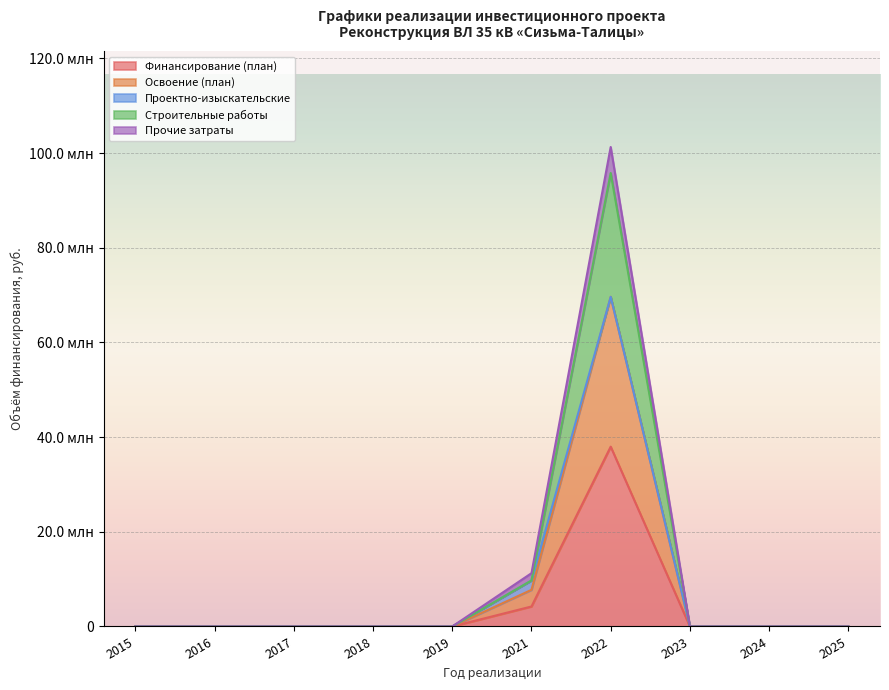

Which has a higher value, 2018 or 2023?

2018